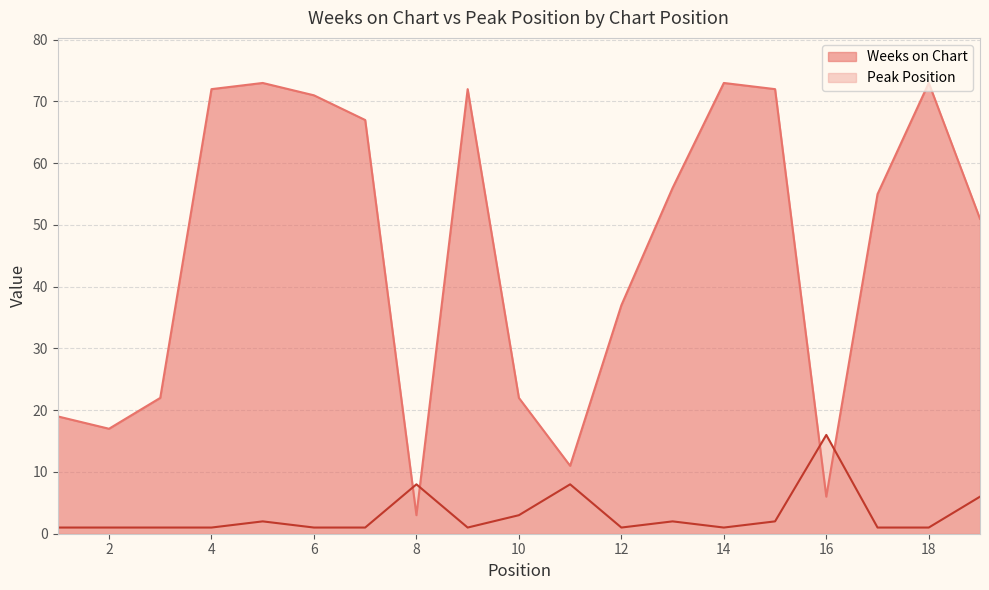

Count the number of categories in the chart.

19